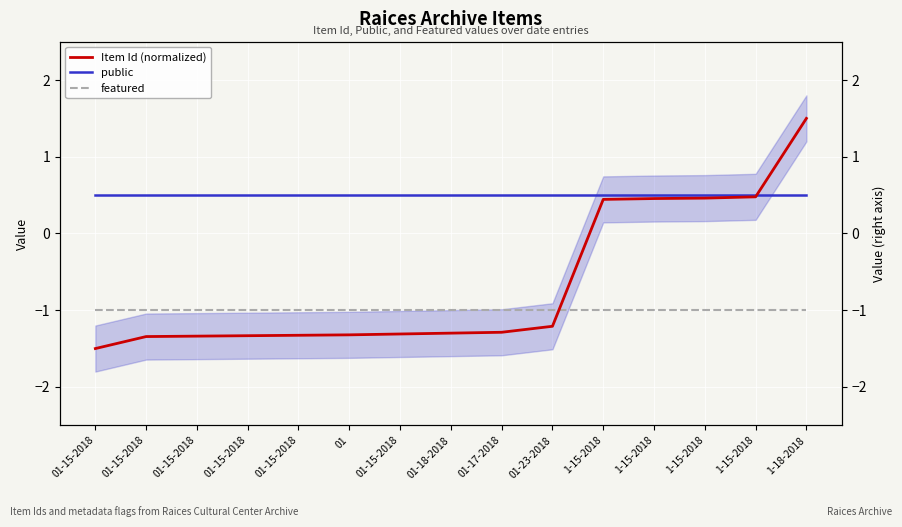

List the labels in order of public value, smallest first.

01-15-2018, 01-15-2018, 01-15-2018, 01-15-2018, 01-15-2018, 01, 01-15-2018, 01-18-2018, 01-17-2018, 01-23-2018, 1-15-2018, 1-15-2018, 1-15-2018, 1-15-2018, 1-18-2018